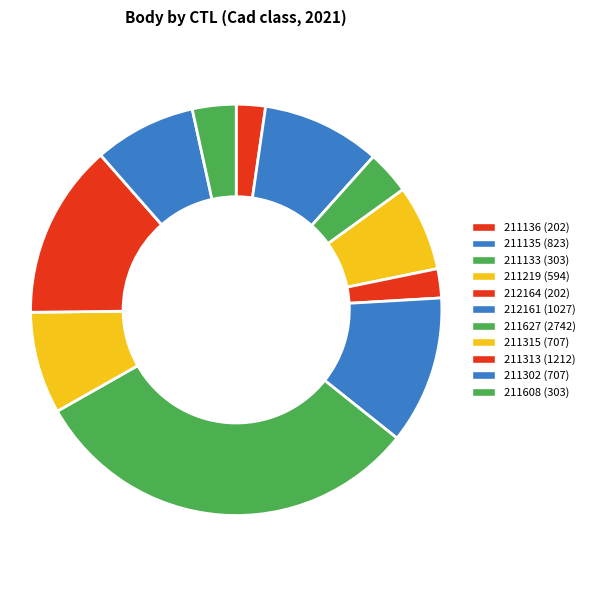

What is the smallest slice in the pie chart?

211136